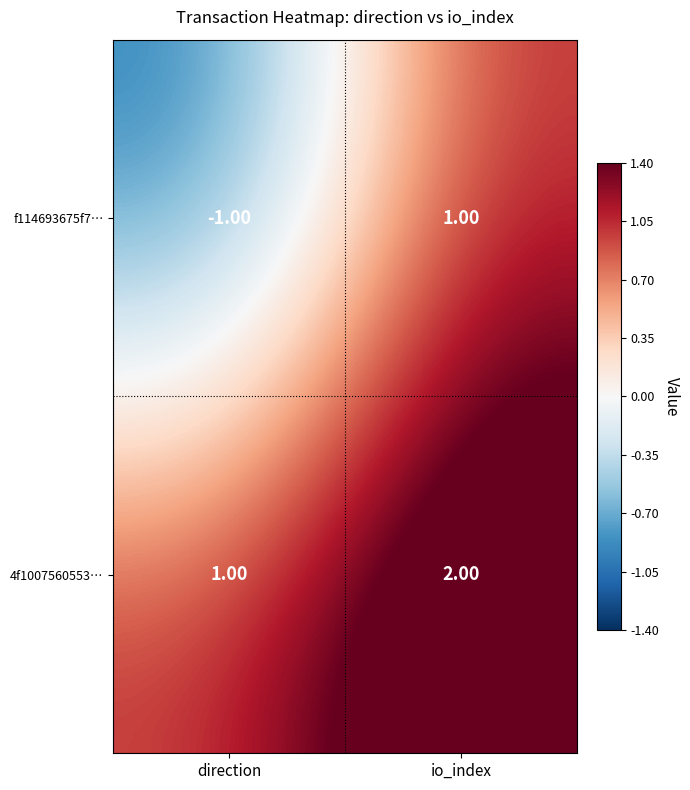

List the series in order of their peak value, lowest first.

f114693675f7…, 4f1007560553…